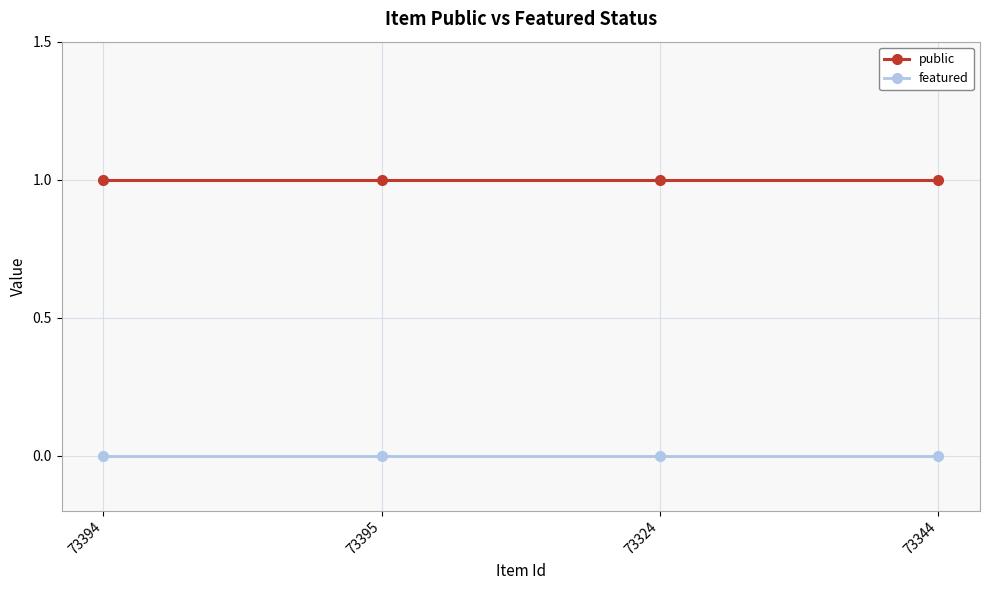

How many categories are shown in the chart?

4